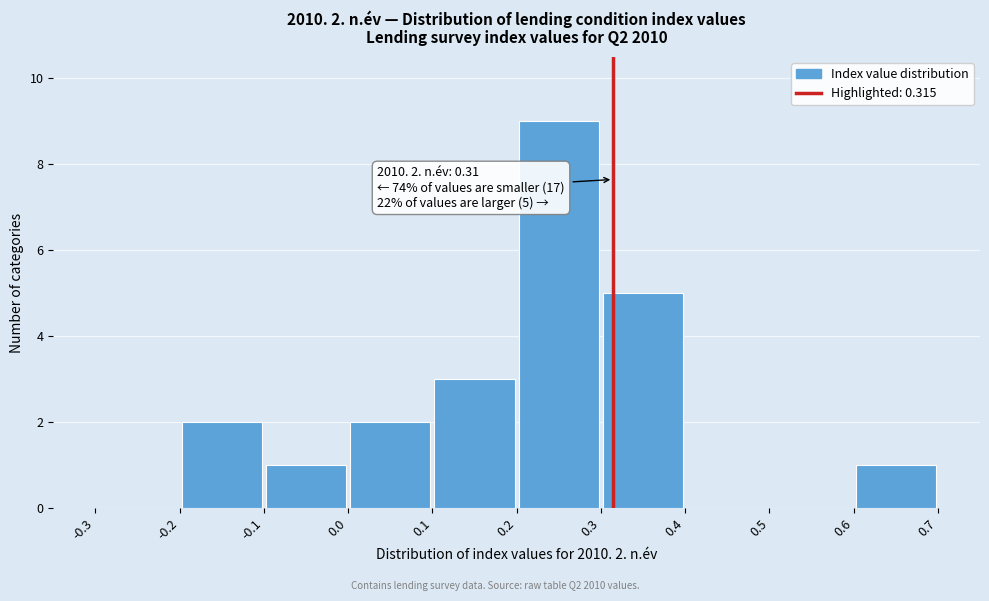

Over which range of the x-axis is the bar tallest?

0.2 to 0.3